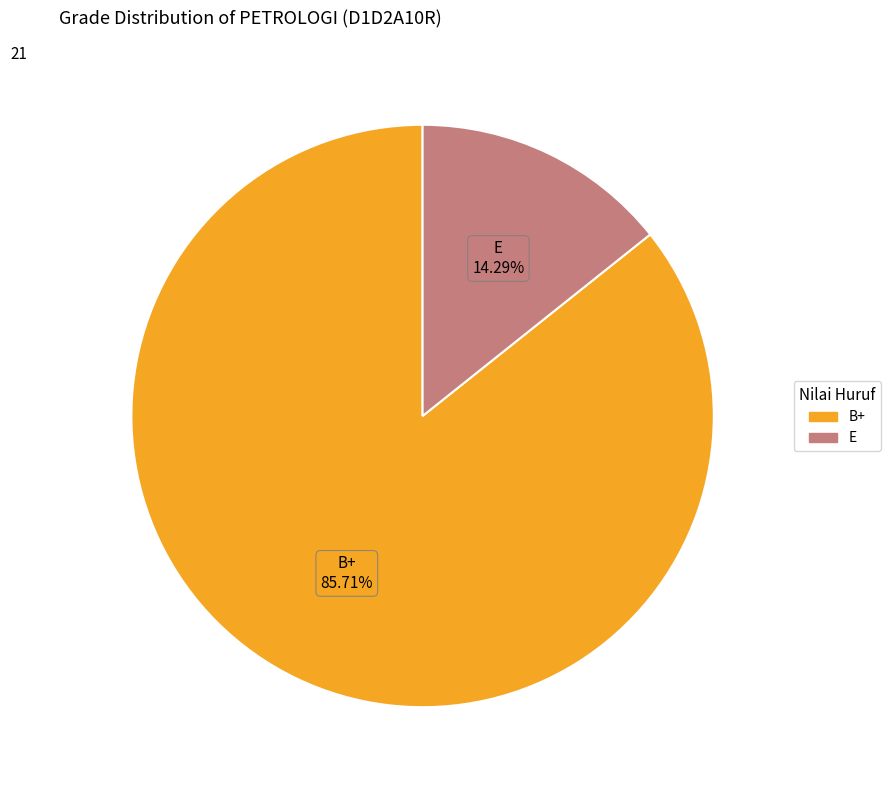

What is the majority slice?

B+